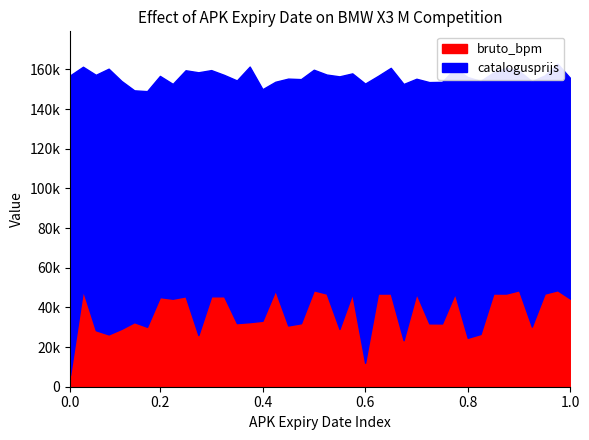

Is the value of bruto_bpm at 20250719 greater than the value of catalogusprijs at 20250719?

No